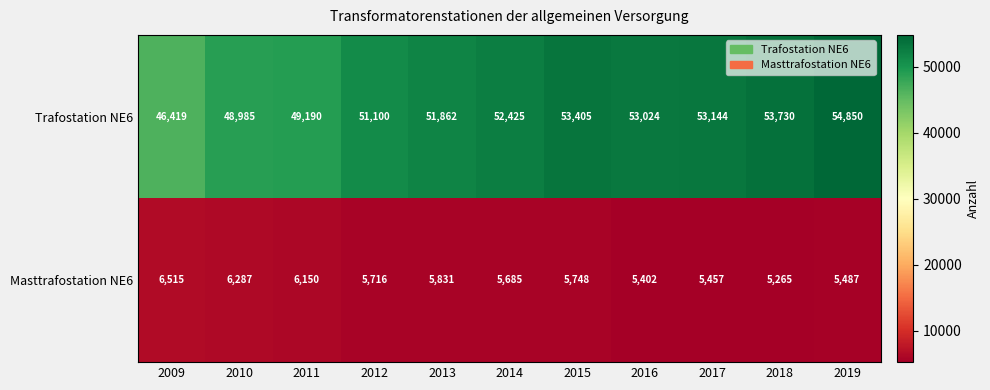

List the series in order of their peak value, lowest first.

Masttrafostation NE6, Trafostation NE6